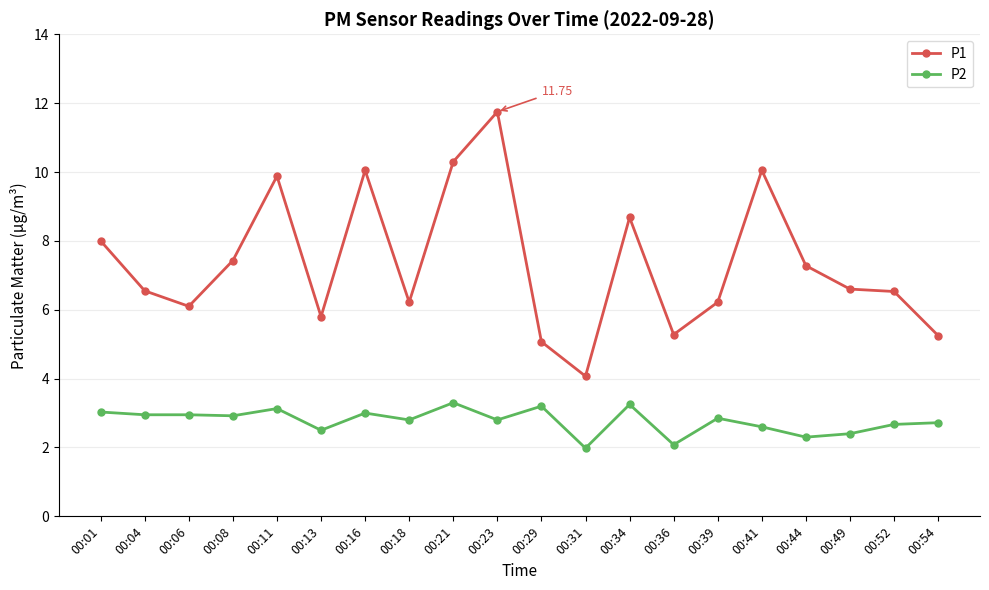

How many values in the P2 series exceed 2?

19